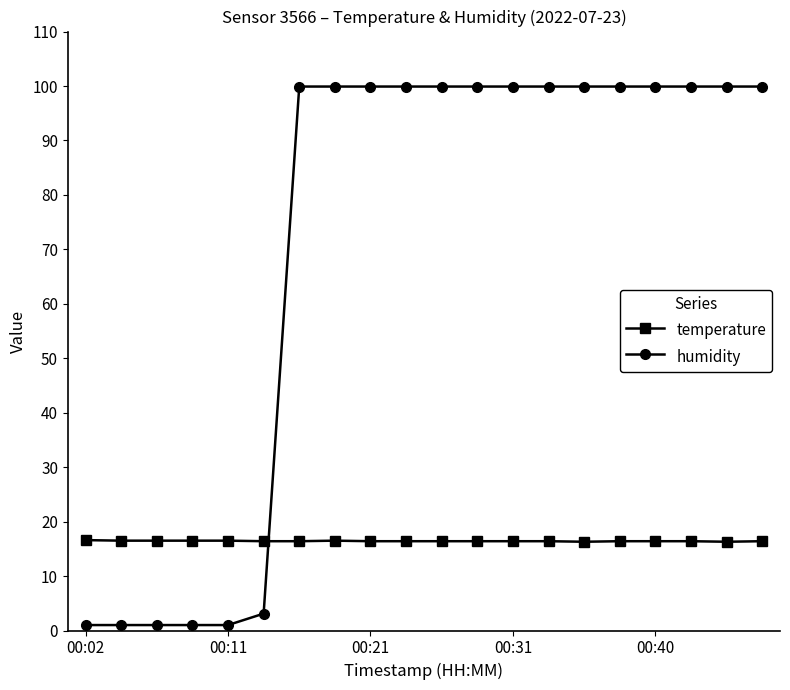

List the series in order of their overall mean, highest first.

humidity, temperature